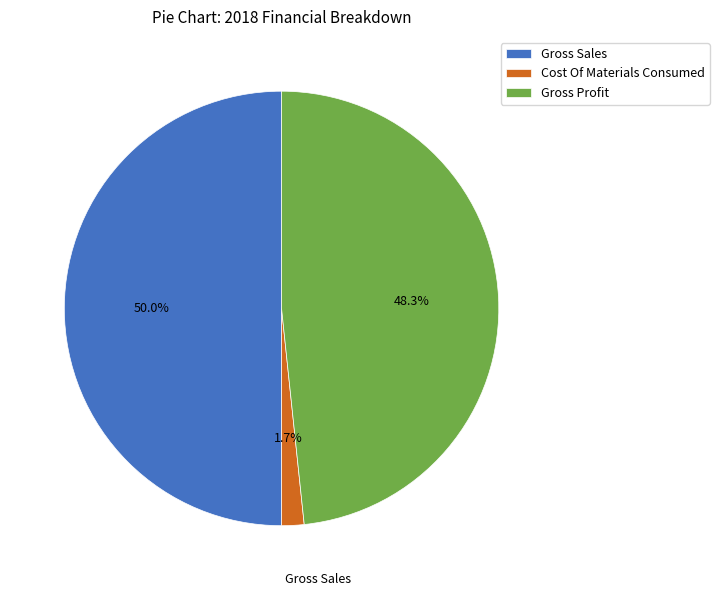

Which category has the smallest portion of the pie?

Cost Of Materials Consumed